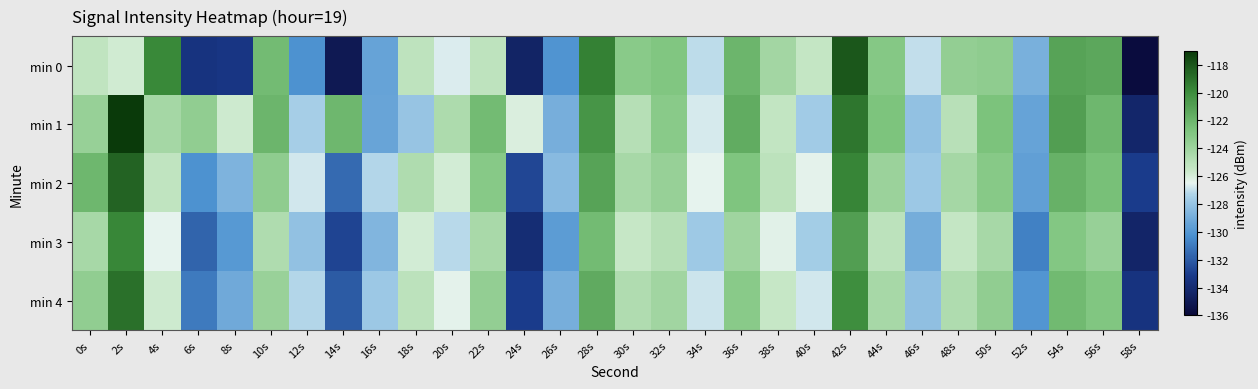

Which series has the largest total across all categories?

min 1